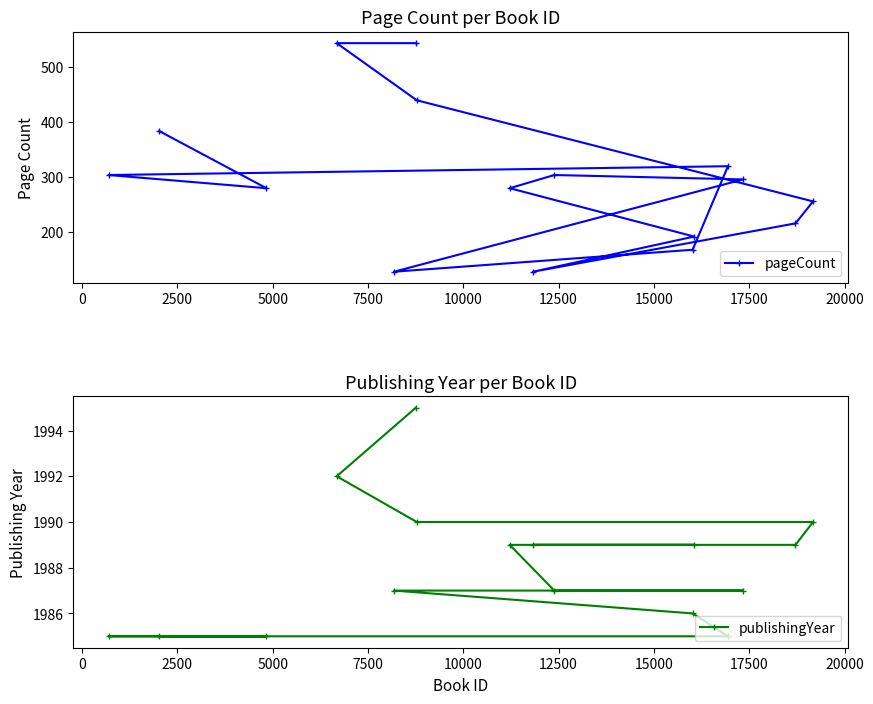

Between 5000 and 7500, which series saw the biggest shift?

pageCount